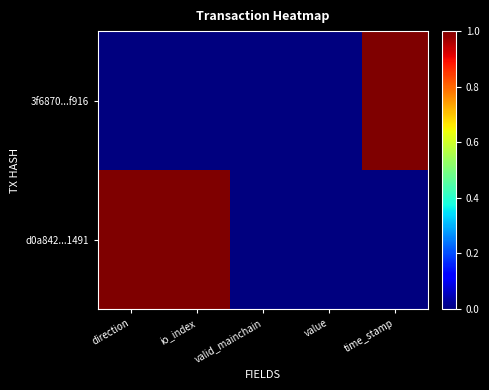

List the series in order of their peak value, highest first.

3f6870...f916, d0a842...1491